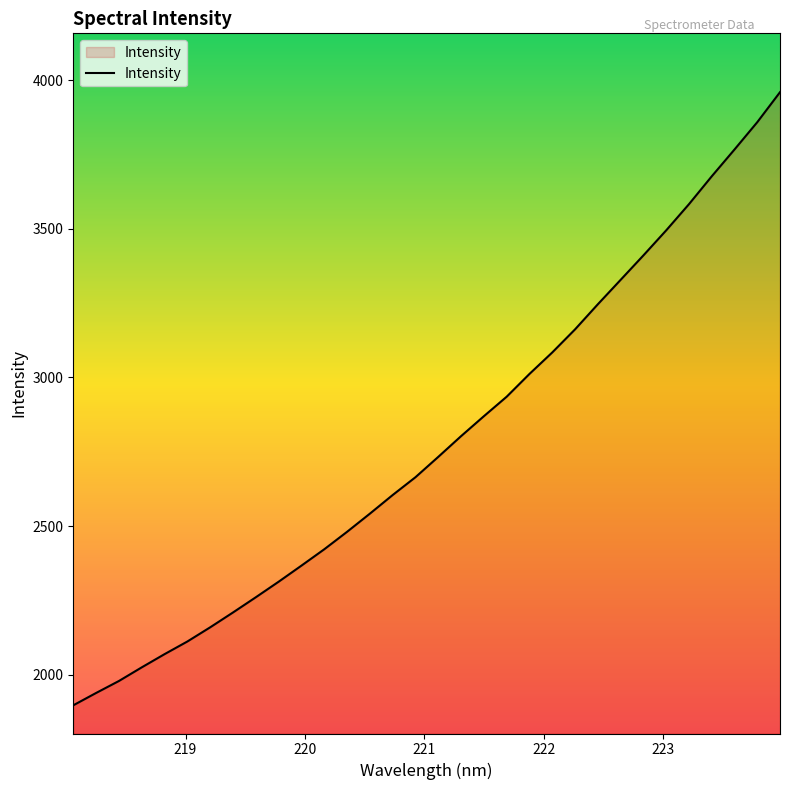

What is the greatest value displayed?

3959.3